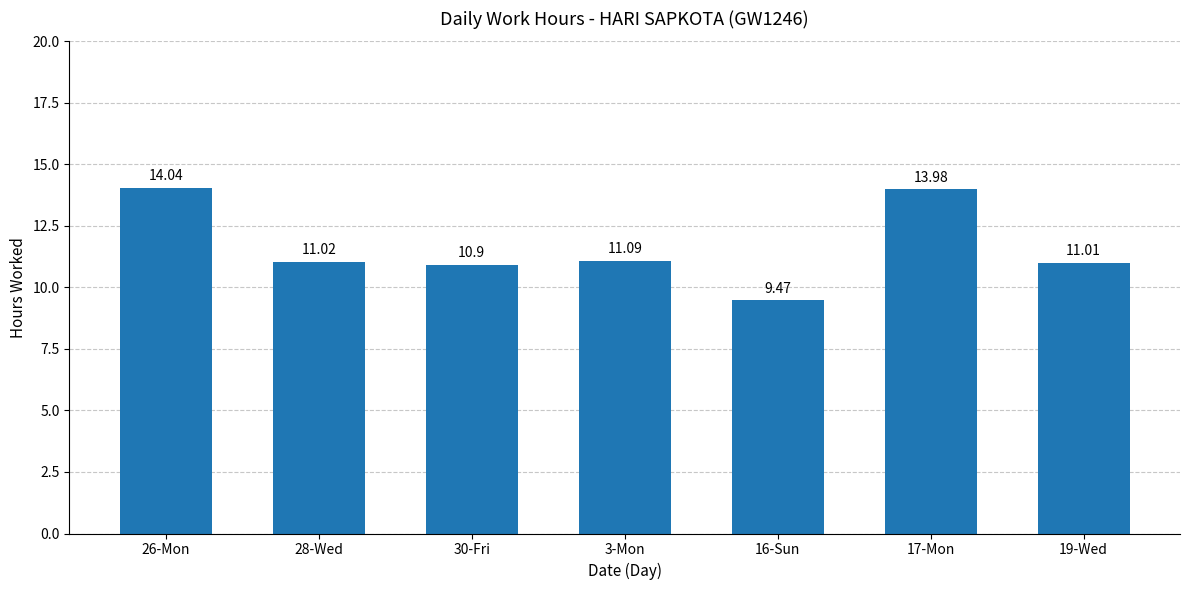

List the labels in order of value, largest first.

26-Mon, 17-Mon, 3-Mon, 28-Wed, 19-Wed, 30-Fri, 16-Sun